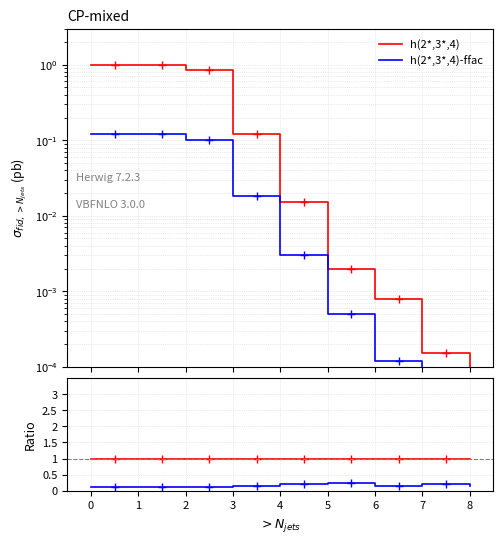

What are all the series names shown in the legend?

h(2*,3*,4), h(2*,3*,4)-ffac